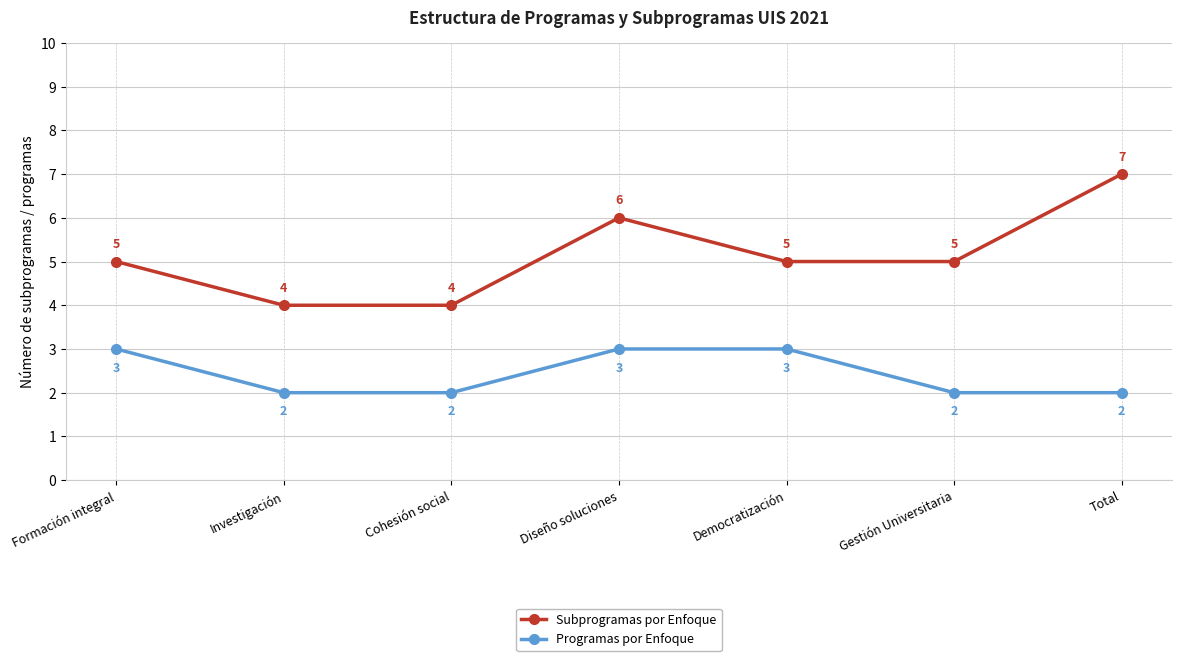

True or false: Subprogramas por Enfoque has more than 0 points higher than both neighbors.

True